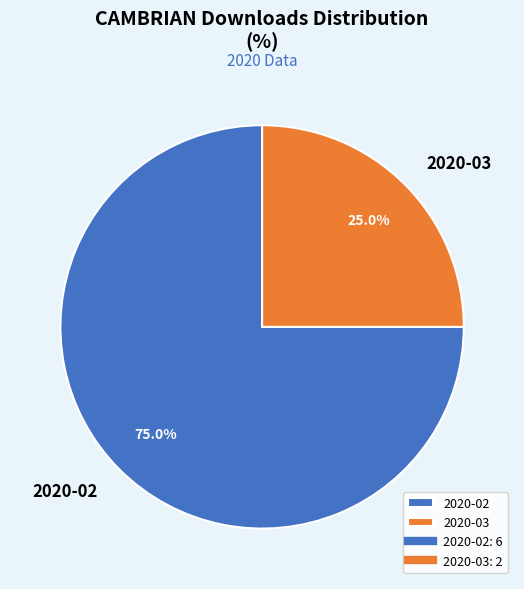

What is the smallest slice in the pie chart?

2020-03